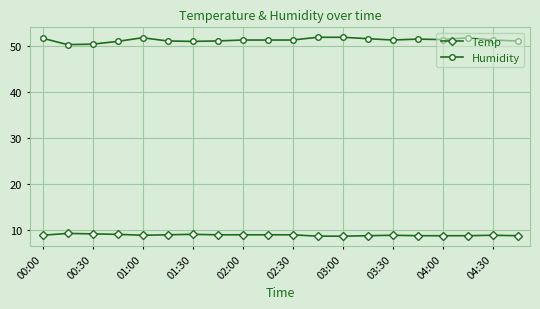

List the series in order of their overall mean, highest first.

Humidity, Temp